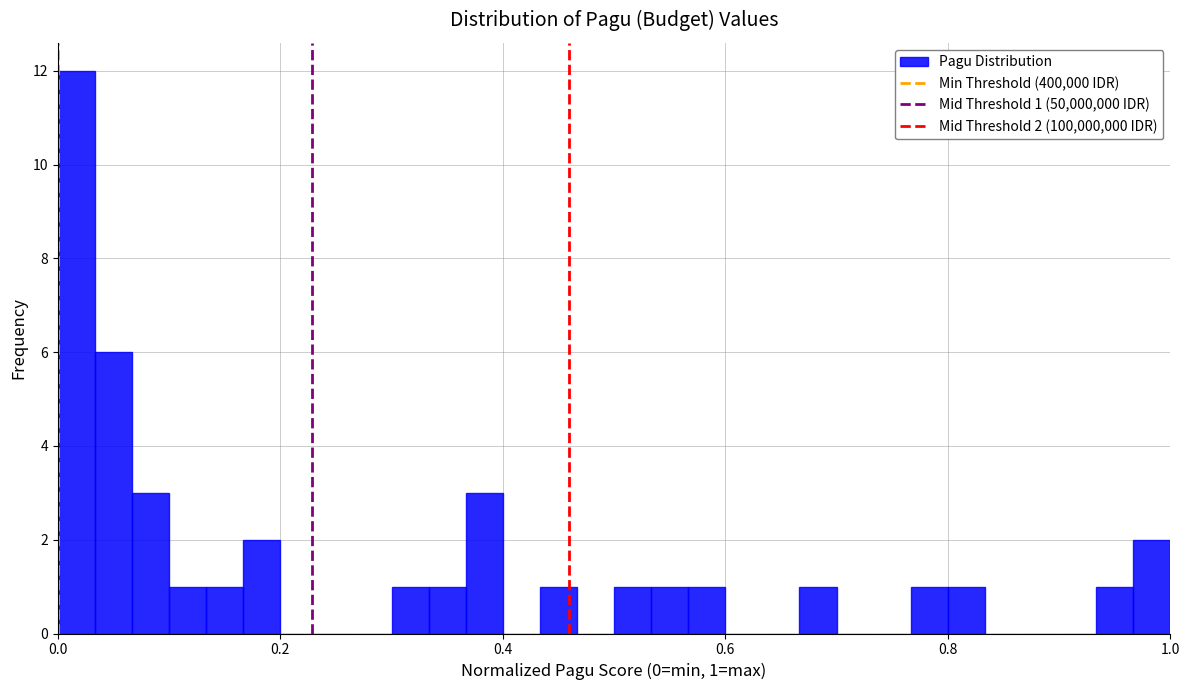

Around what value on the x-axis is the tallest bar? Give the approximate position of its centre, as read against the axis.

0.02